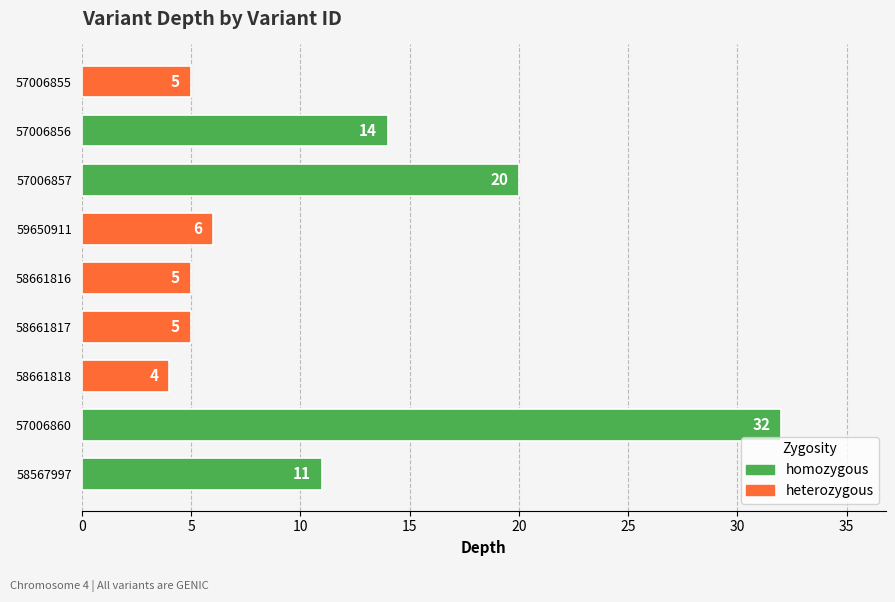

Reading bottom to top, transcribe all the data shown in this chart.

11	32	4	5	5	6	20	14	5